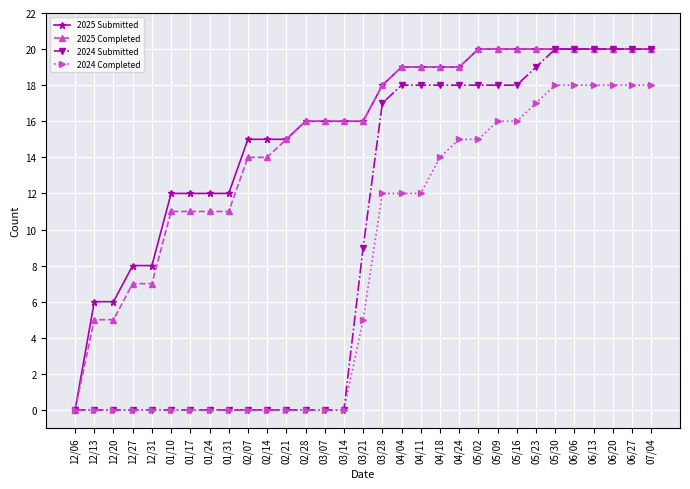

Read the 2025 Submitted value at 03/14, to the nearest 5.

15